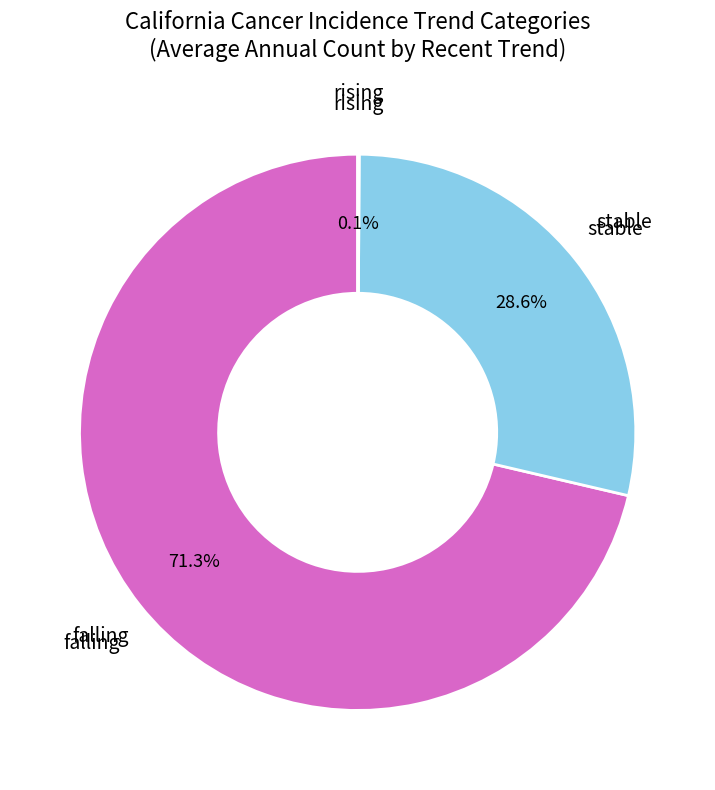

To the nearest percent, what is the difference between the largest and smallest slice percentages?

71%